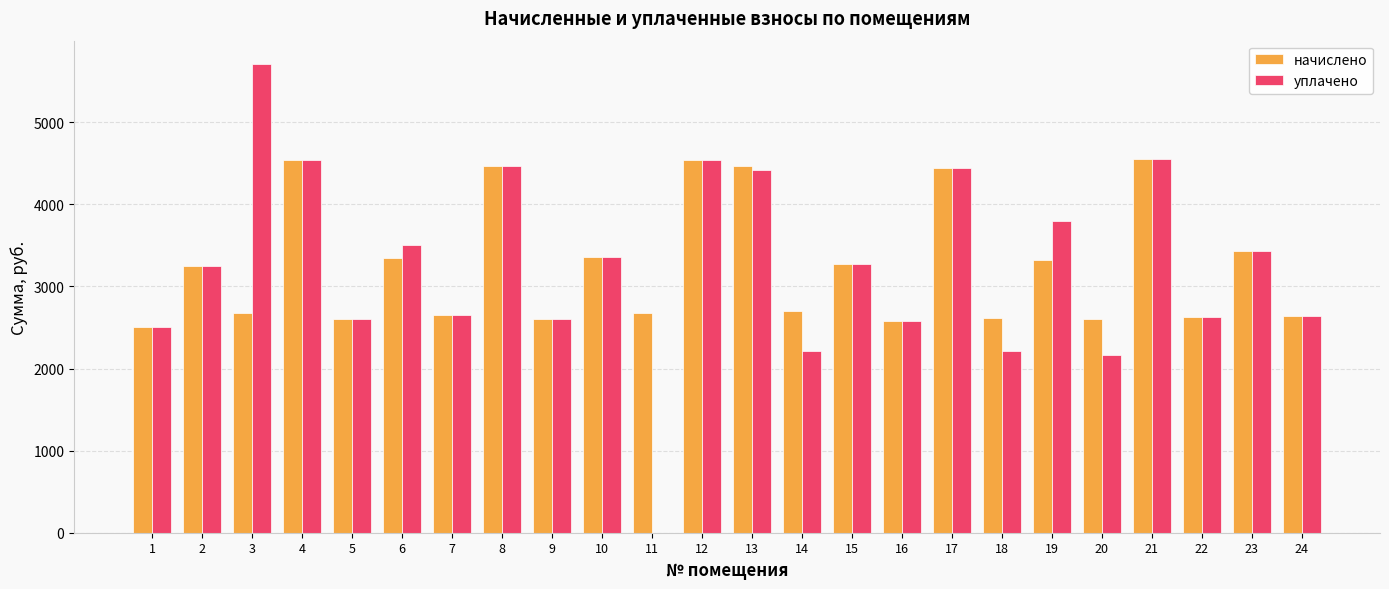

Are the bars grouped side by side (vs. stacked)?

Yes